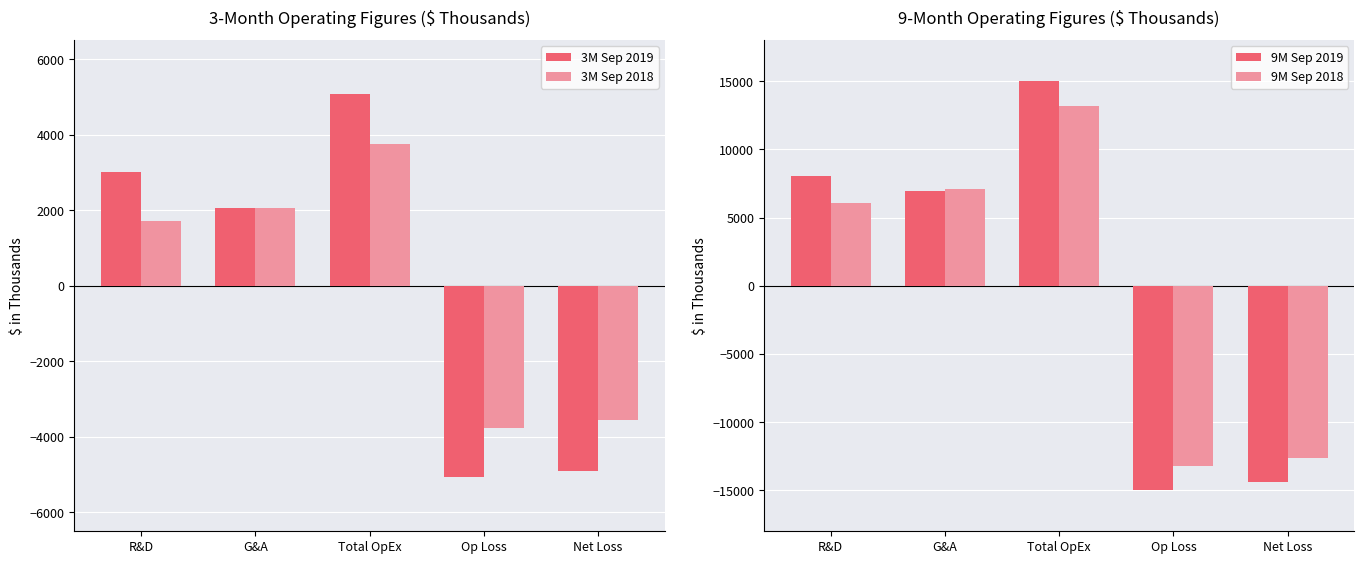

Which series changed the most between G&A and Net Loss?

9M Sep 2019